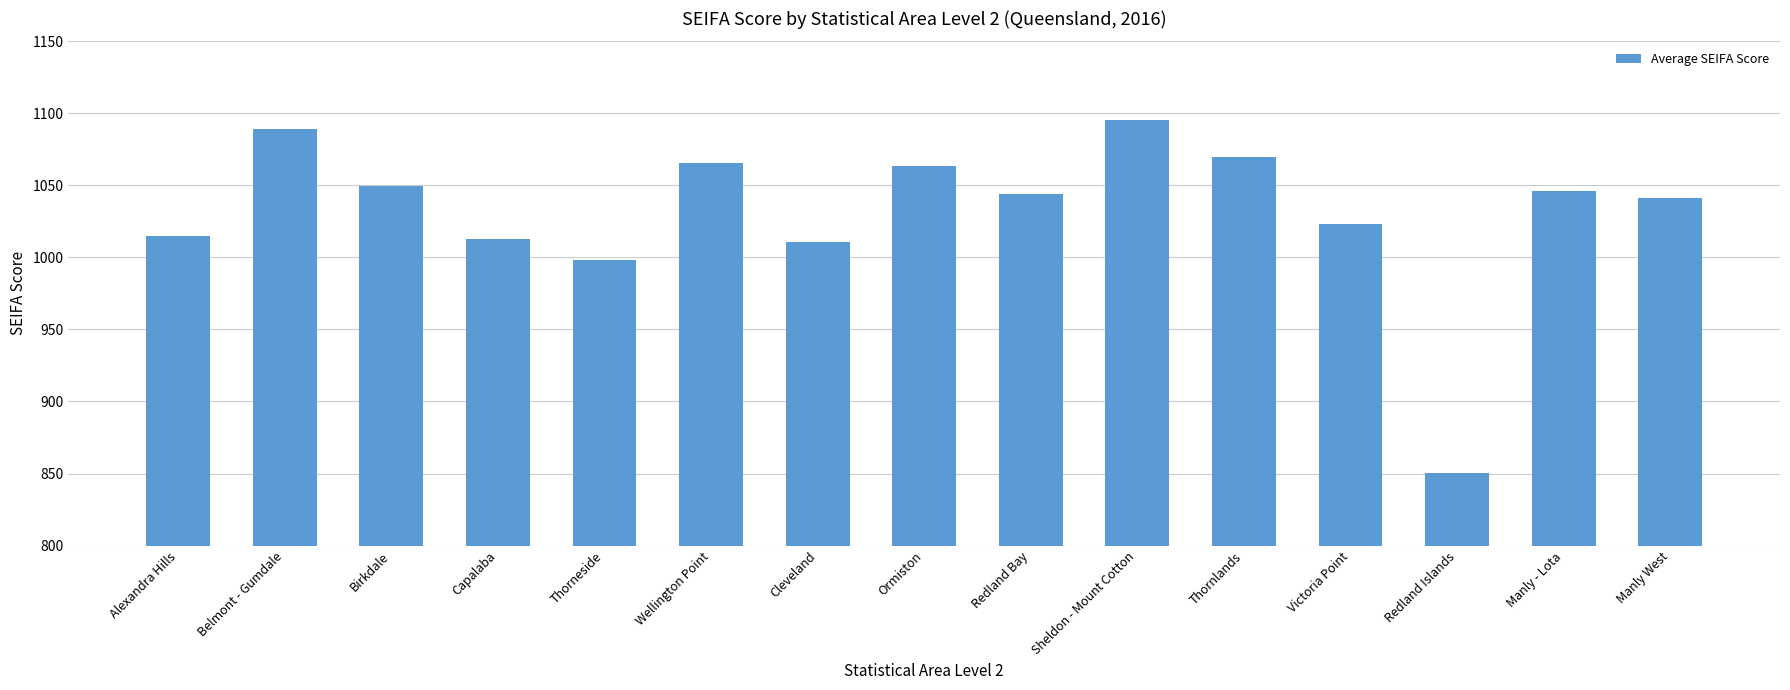

The chart shows a value of 1023.2 at Victoria Point. True or false?

True